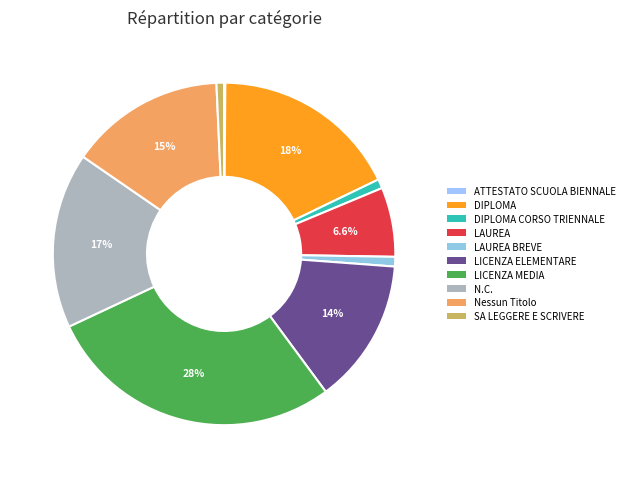

What percentage is the LICENZA MEDIA slice, to the nearest percent?

28%